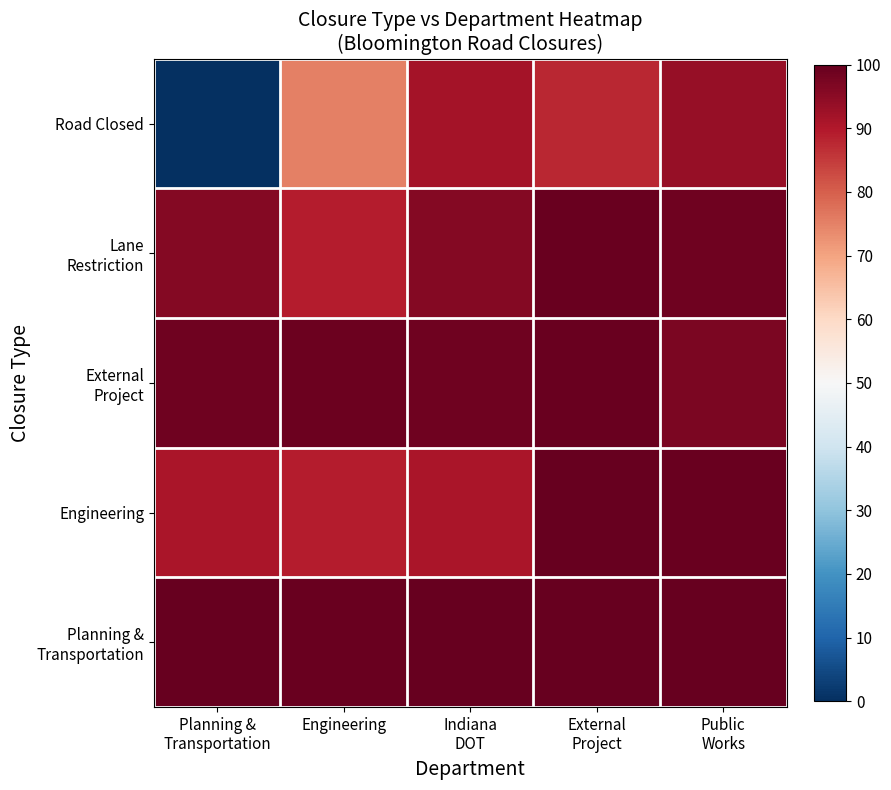

At Engineering, list the series in order from largest to smallest.

Planning & Transportation, External Project, Lane Restriction, Engineering, Road Closed